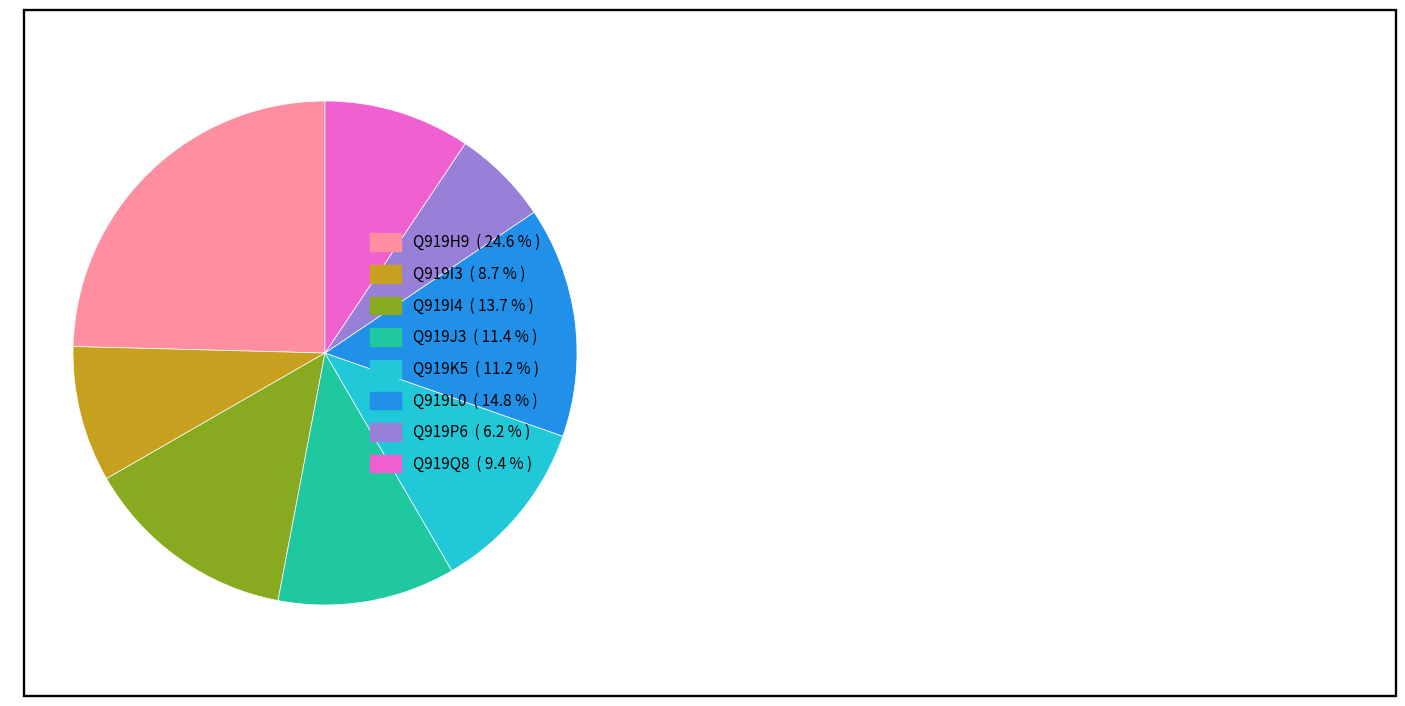

Which slice is the smallest?

Q919P6